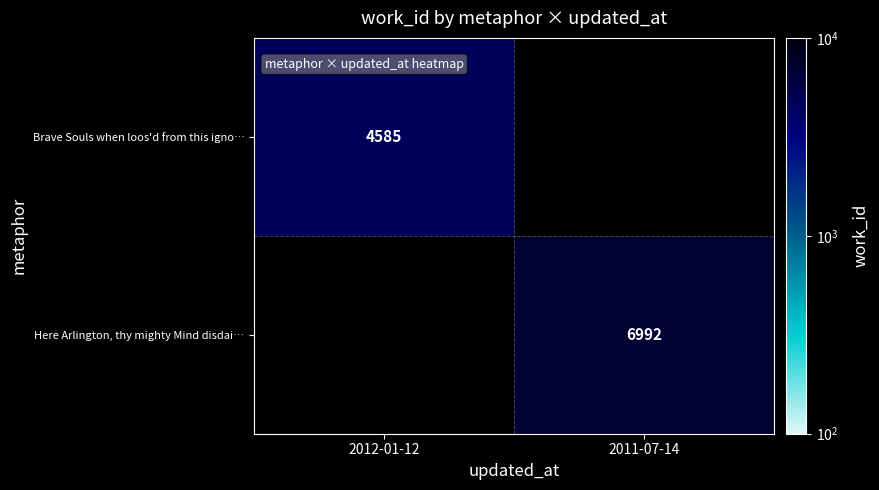

True or false: Here Arlington, thy mighty Mind disdai… has a value of 6992 at 2011-07-14.

True